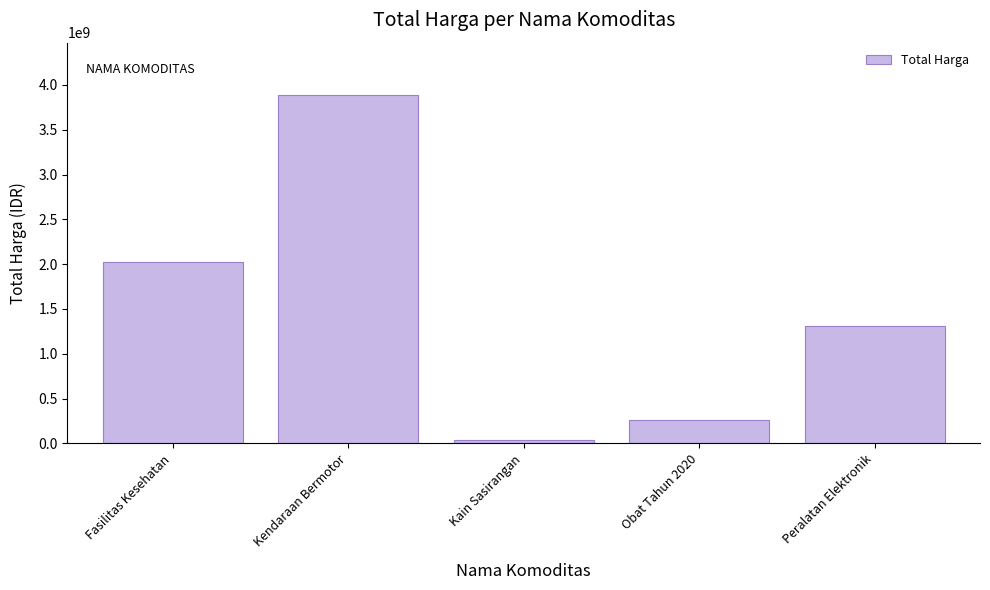

What is the approximate value at Fasilitas Kesehatan, to the nearest 10?

2020217020